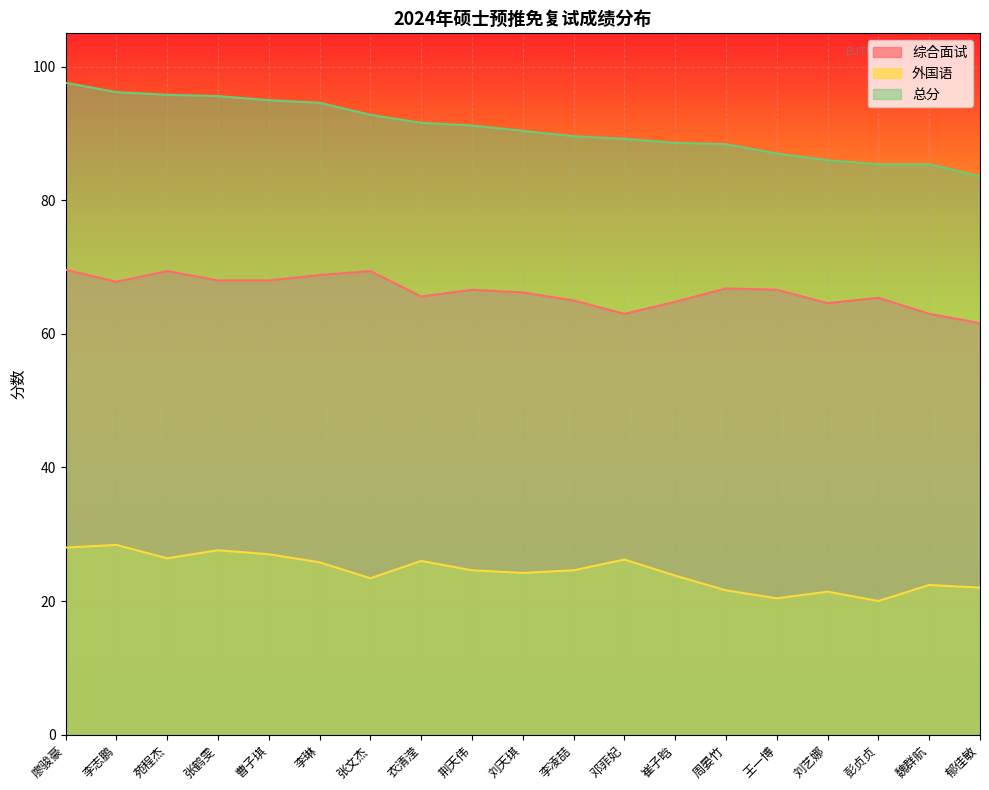

Reading left to right, extract all data points from this chart.

综合面试: 69.6	67.8	69.4	68.0	68.0	68.8	69.4	65.6	66.6	66.2	65.0	63.0	64.8	66.8	66.6	64.6	65.4	63.0	61.6
外国语: 28.0	28.4	26.4	27.6	27.0	25.8	23.4	26.0	24.6	24.2	24.6	26.2	23.8	21.6	20.4	21.4	20.0	22.4	22.0
总分: 97.6	96.2	95.8	95.6	95.0	94.6	92.8	91.6	91.2	90.4	89.6	89.2	88.6	88.4	87.0	86.0	85.4	85.4	83.6